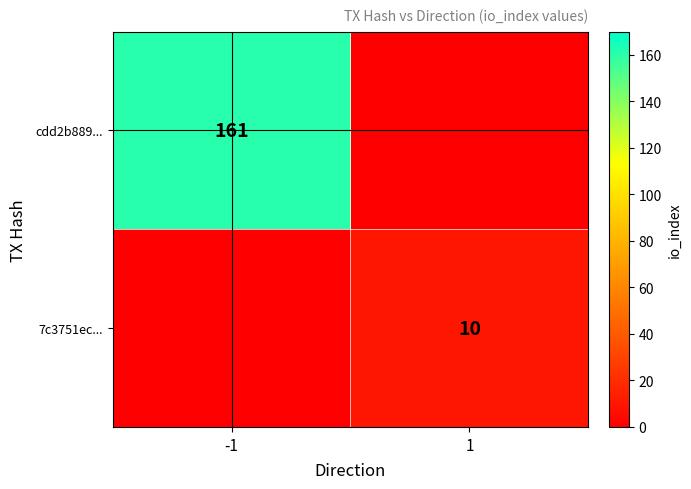

Is the value of cdd2b889... at -1 greater than the value of 7c3751ec... at 1?

Yes